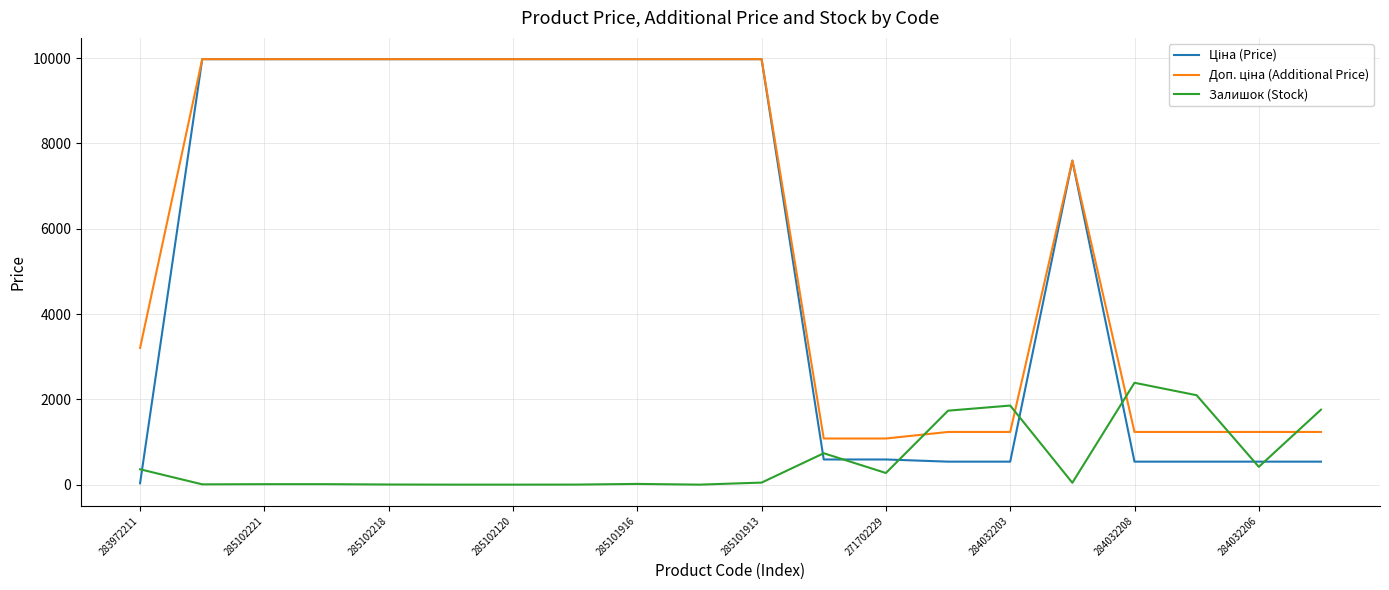

What is the maximum value shown in the chart?

9975.0